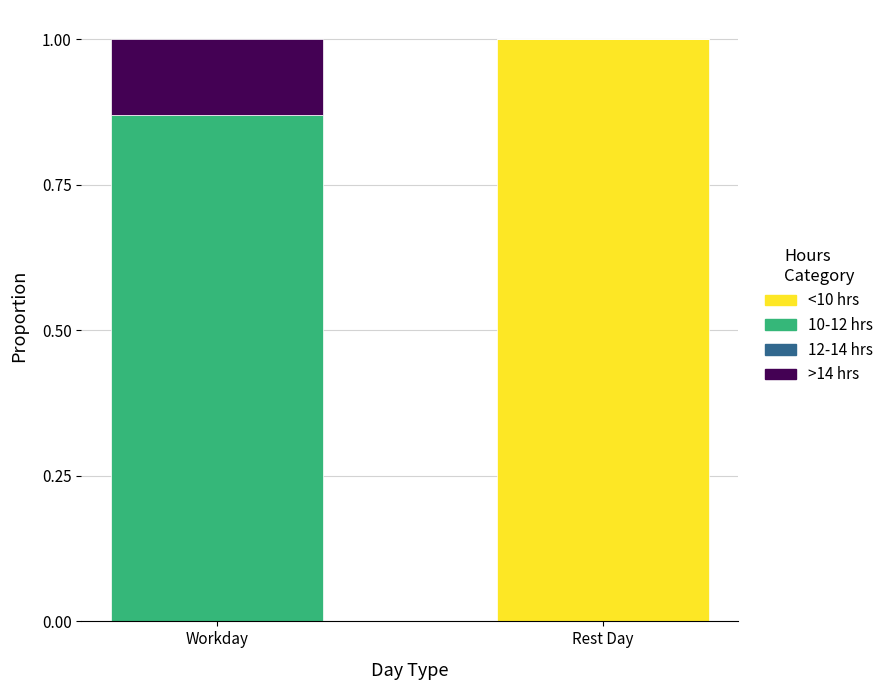

What is the sum of all <10 hrs values?

1.0